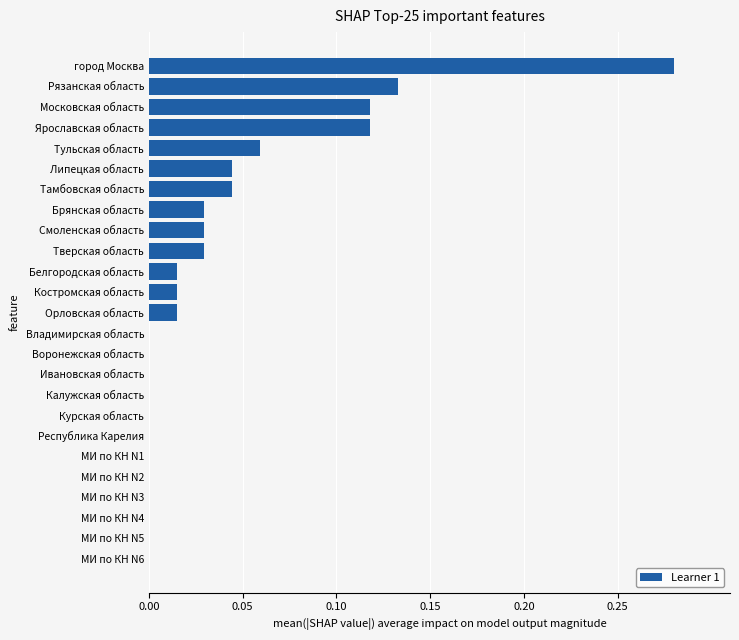

The value at МИ по КН N5 is 0.1. True or false?

False